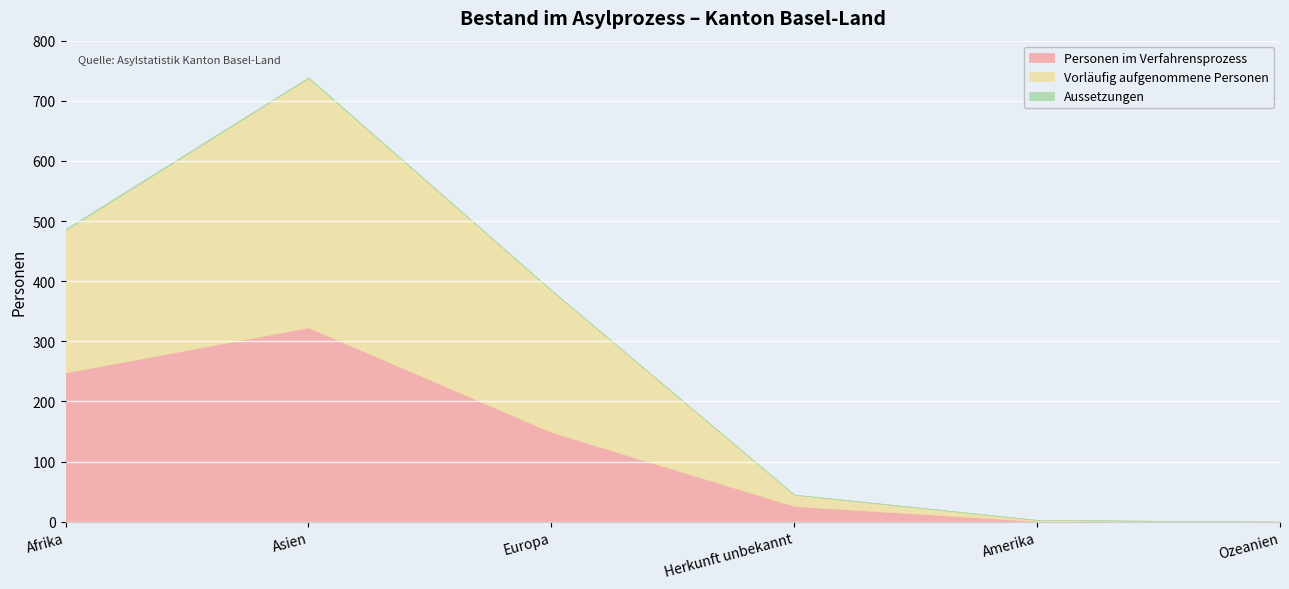

How many times do Personen im Verfahrensprozess and Vorläufig aufgenommene Personen cross each other?

3